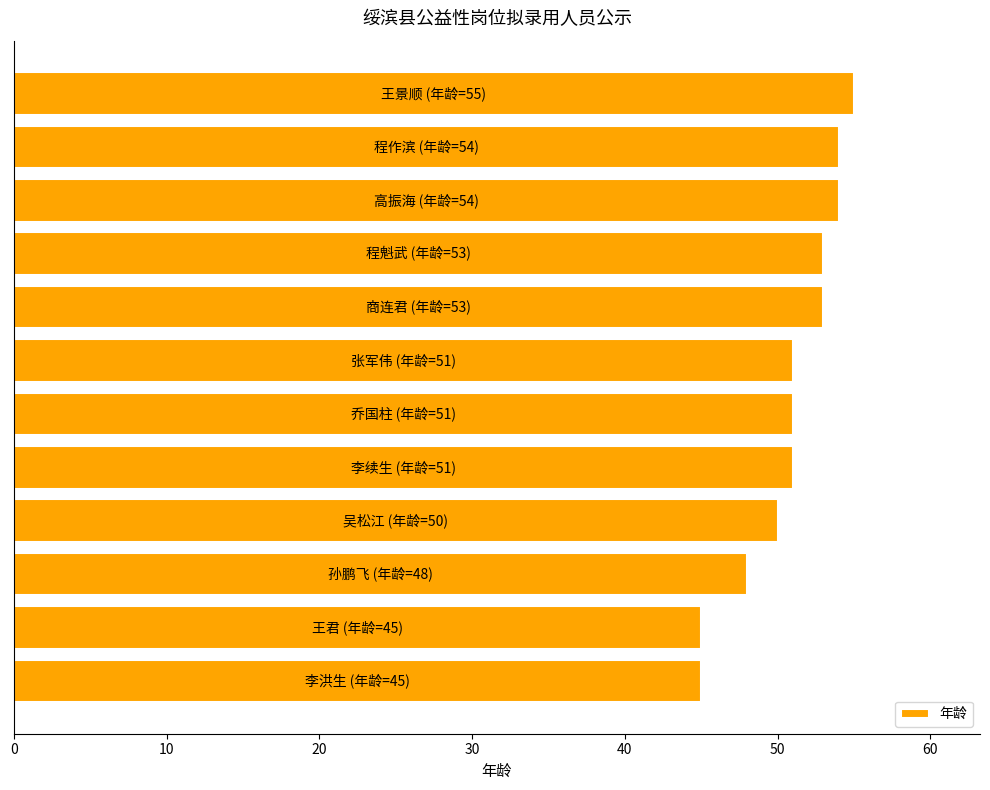

What is the average value?

51